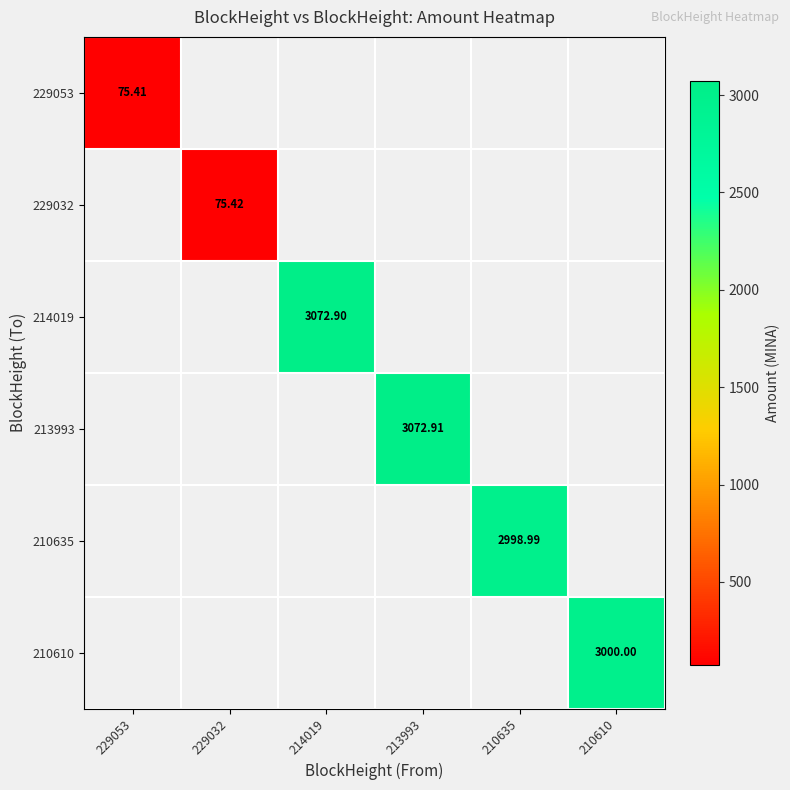

How many categories are shown in the chart?

6